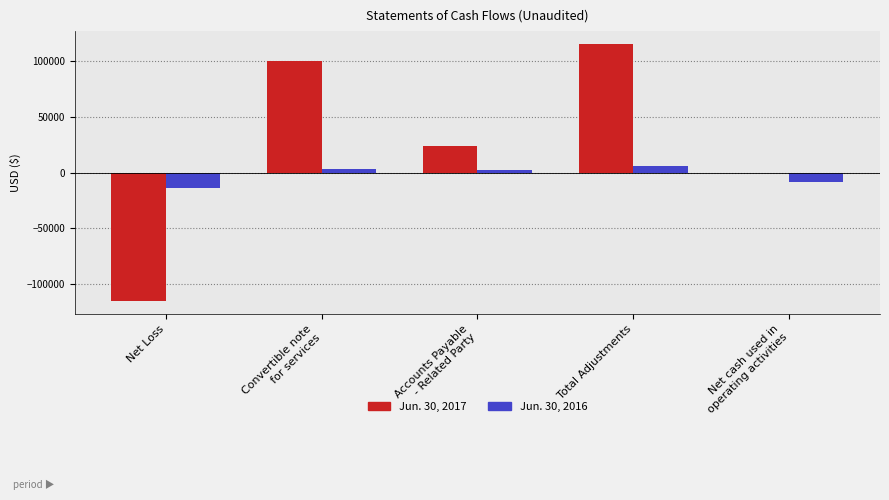

The value of Jun. 30, 2016 at Net Loss is -14130. True or false?

True